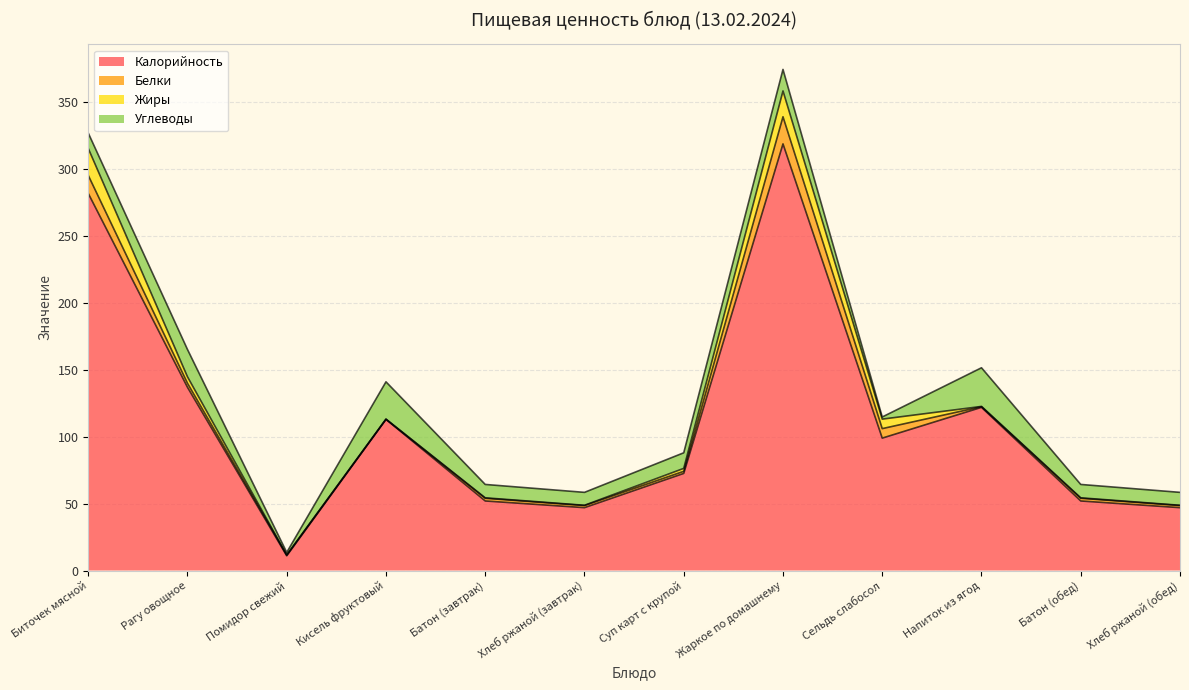

What is the difference between the Жиры values at Батон (завтрак) and Суп карт с крупой?

1.8